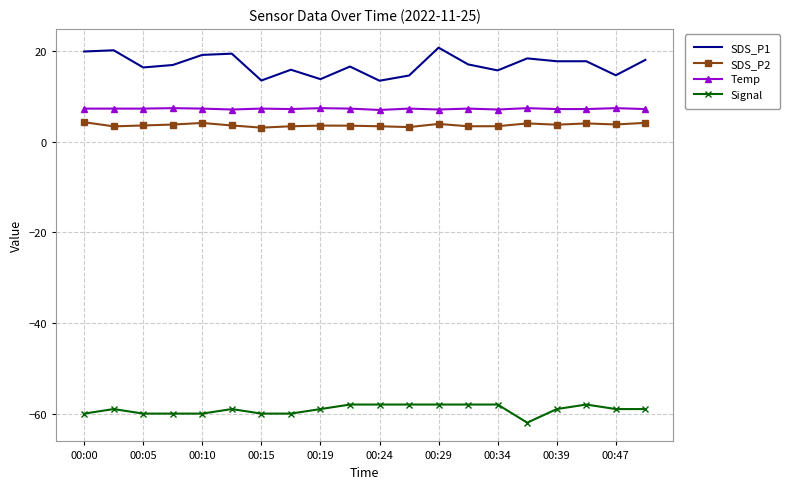

What is the minimum value shown in the chart?

-62.0